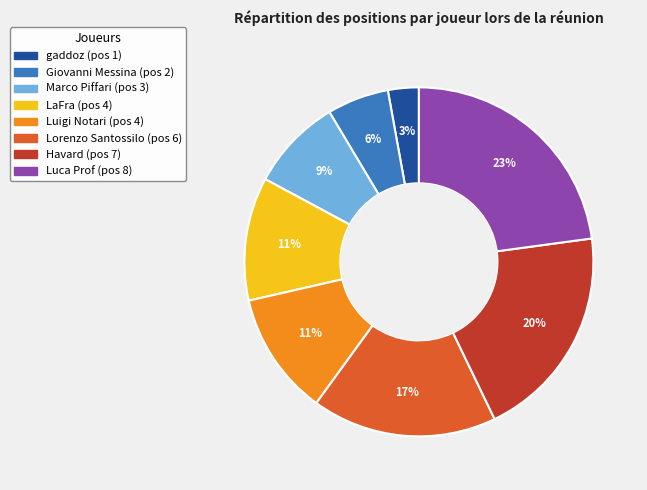

How many slices are in this pie chart?

8